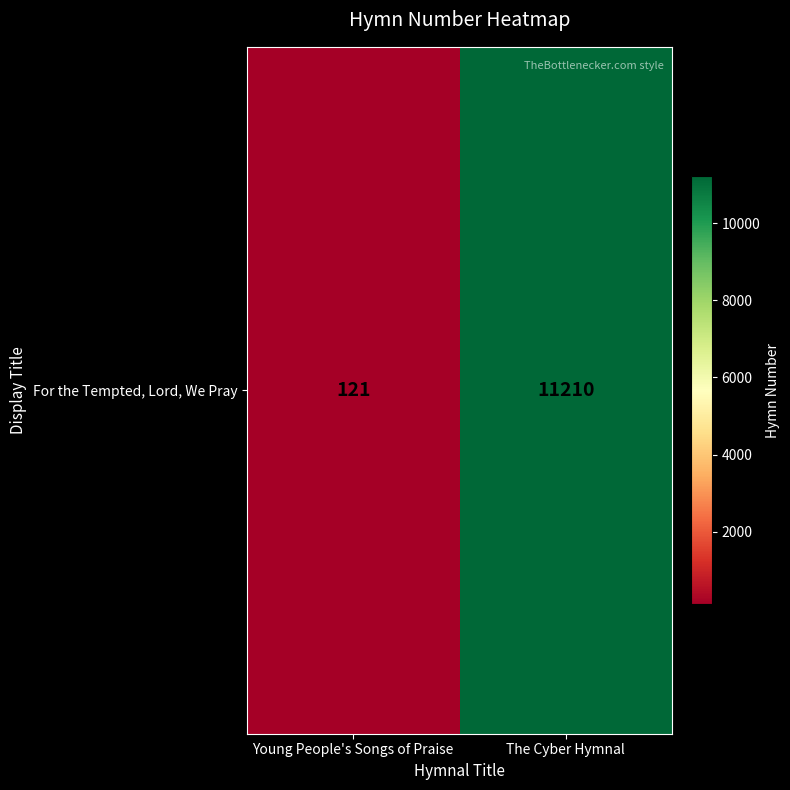

At which category does the chart reach its minimum across all series?

Young People's Songs of Praise